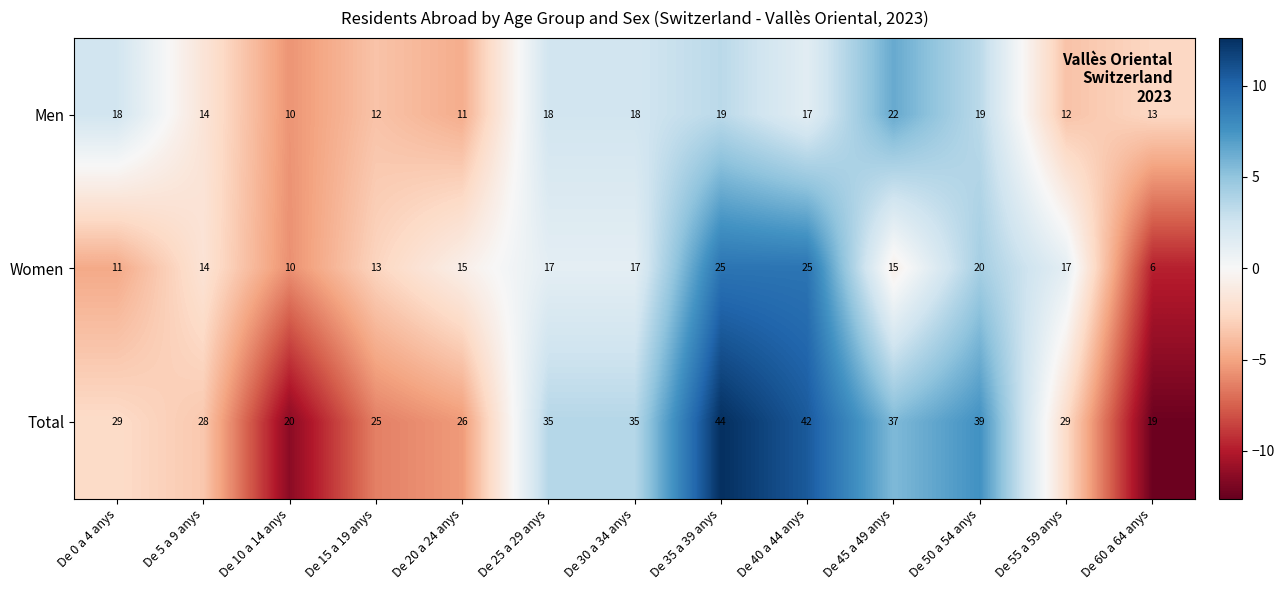

What is the total value across all series at De 35 a 39 anys?

88